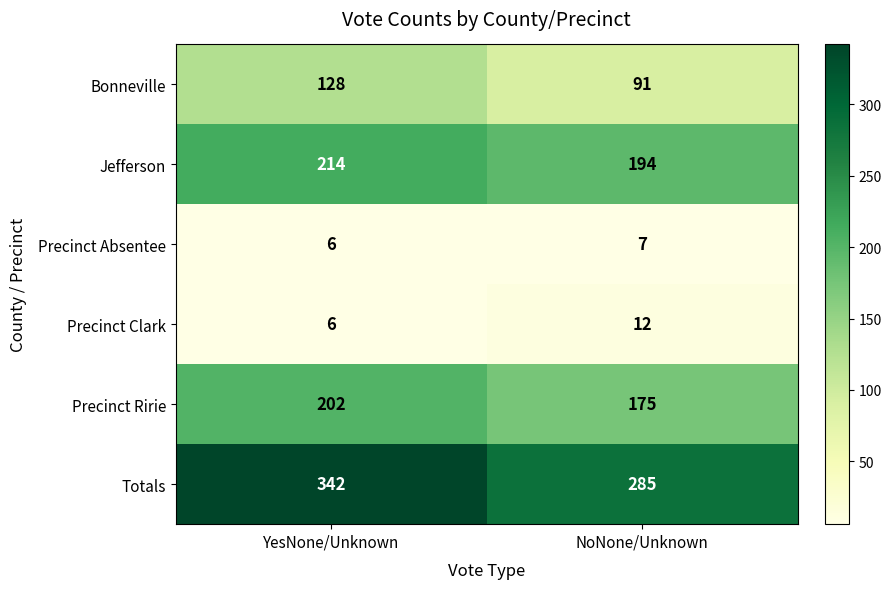

At which label is Precinct Clark closest to 9?

YesNone/Unknown